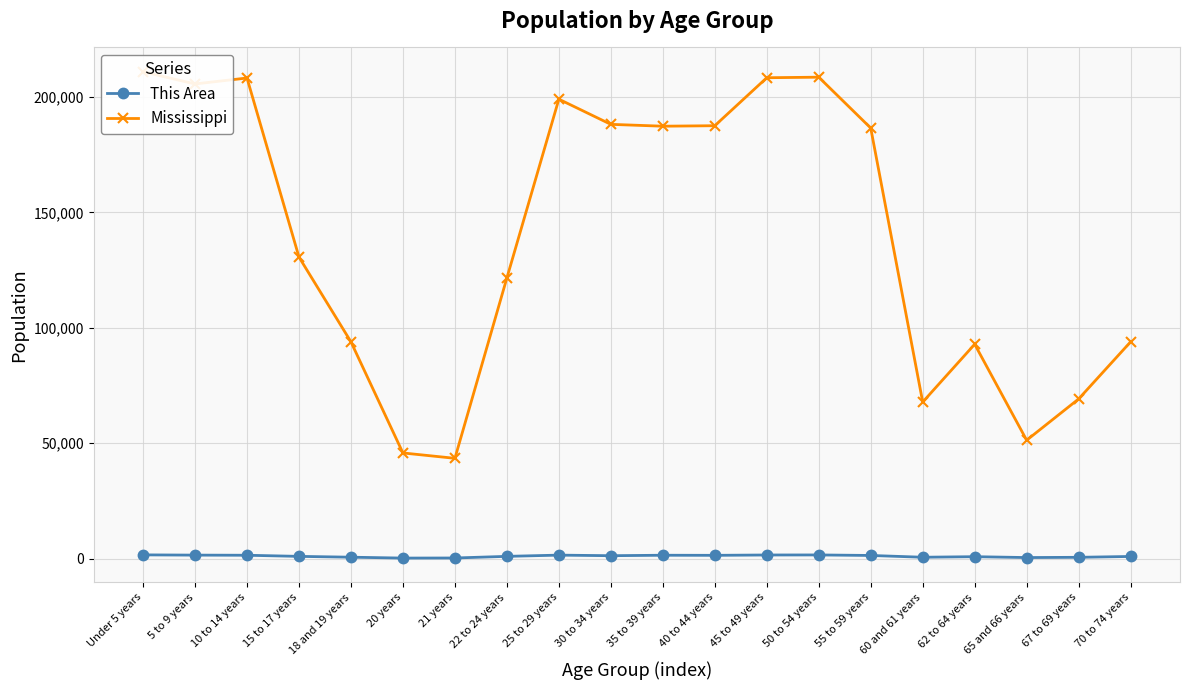

Which series has the widest spread of values?

Mississippi